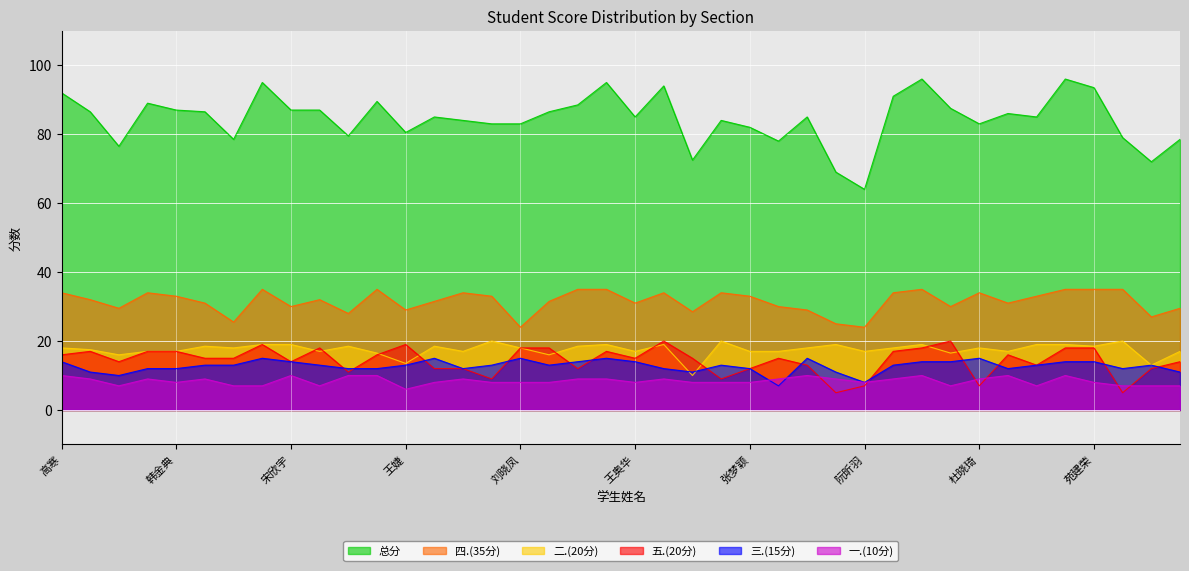

At which label does 总分 first exceed 85?

高寒